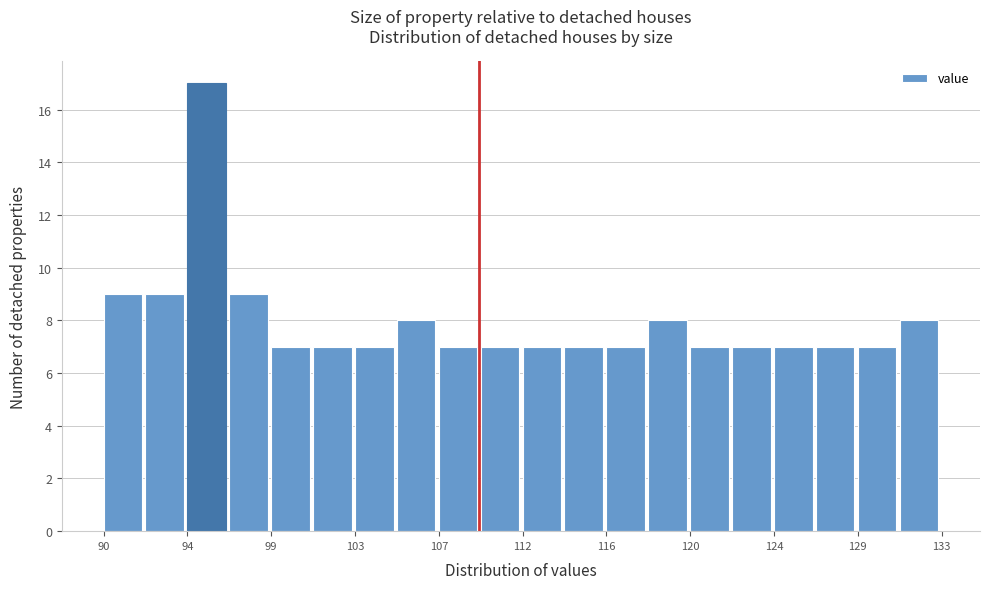

Reading left to right, transcribe this chart: for each bar, give the range it covers on the x-axis and its height. Neither the bar edges nor the heights are printed on the chart, so give them approximately, as read against the axes.

90.0 to 92.0: 9
92.0 to 94.5: 9
94.5 to 96.5: 17
96.5 to 98.5: 9
98.5 to 101.0: 7
101.0 to 103.0: 7
103.0 to 105.0: 7
105.0 to 107.0: 8
107.0 to 109.5: 7
109.5 to 111.5: 7
111.5 to 113.5: 7
113.5 to 116.0: 7
116.0 to 118.0: 7
118.0 to 120.0: 8
120.0 to 122.5: 7
122.5 to 124.5: 7
124.5 to 126.5: 7
126.5 to 128.5: 7
128.5 to 131.0: 7
131.0 to 133.0: 8